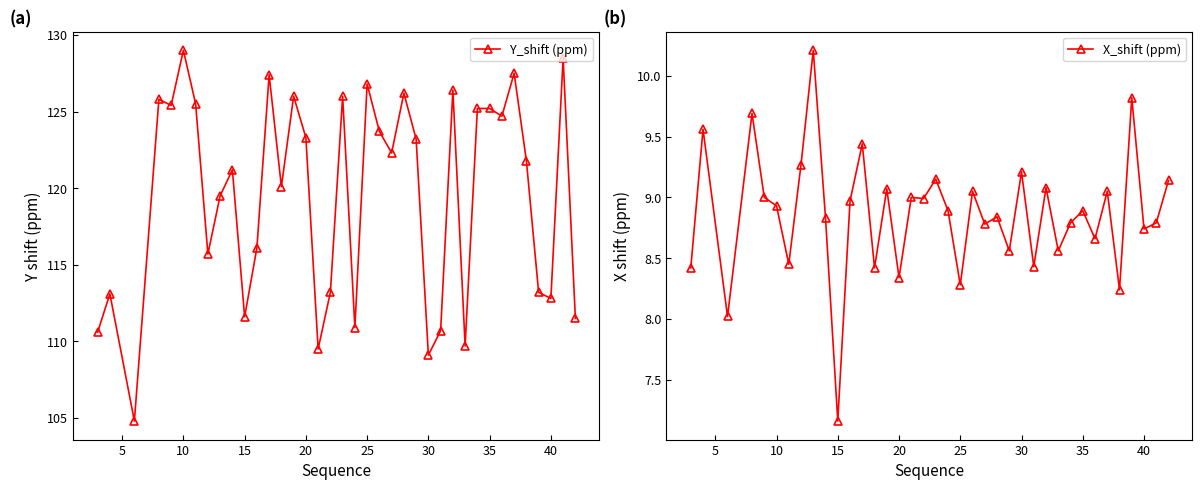

True or false: X_shift (ppm) has more than 0 points higher than both neighbors.

True